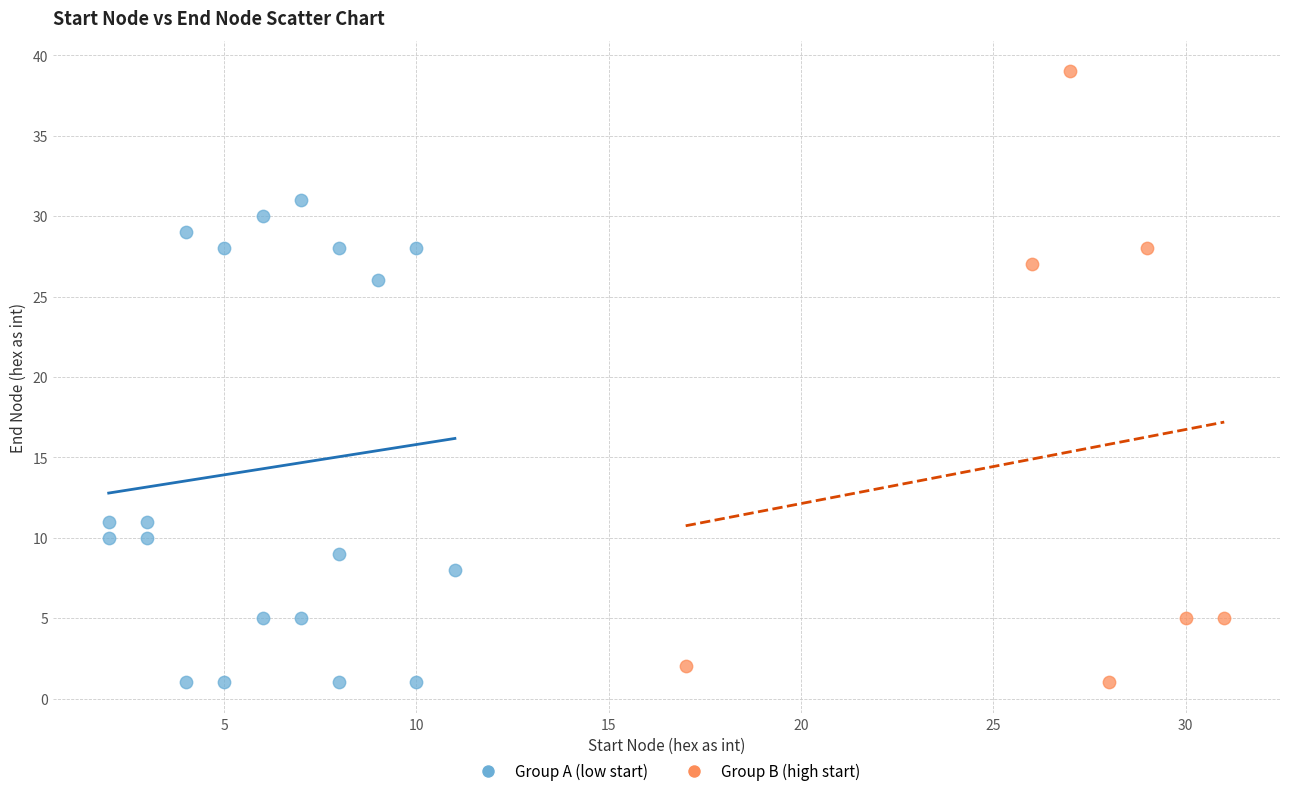

Which series contains the highest Y value?

Group B (high start)